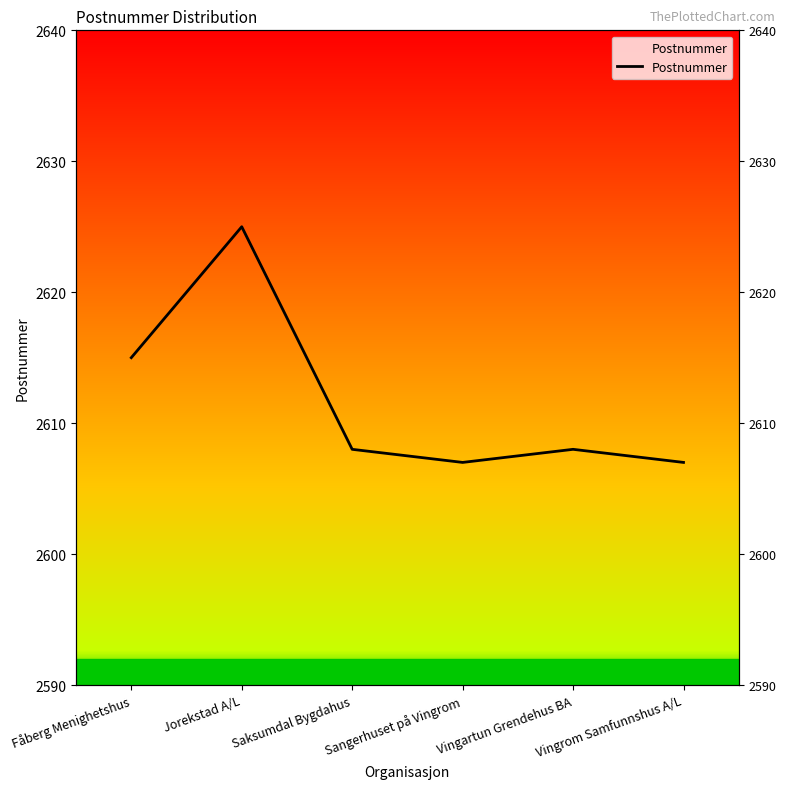

The chart shows a value of 2615 at Fåberg Menighetshus. True or false?

True